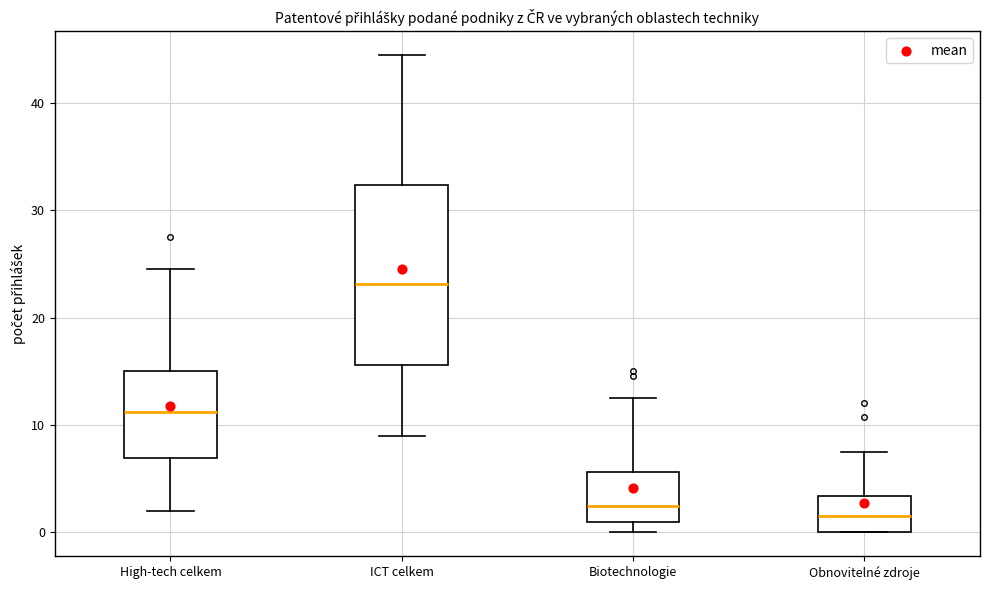

Reading left to right, transcribe this box plot: for each box, give where its median line is, the range the box spans, and where its two whiskers end, as read against the y-axis. The values are not printed on the chart, so give them approximately, as read against the axis.

High-tech celkem: median 11, box 7 to 15, whiskers 2 to 25
ICT celkem: median 23, box 16 to 32, whiskers 9 to 44
Biotechnologie: median 3, box 1 to 6, whiskers 0 to 13
Obnovitelné zdroje: median 2, box 0 to 3, whiskers 0 to 8